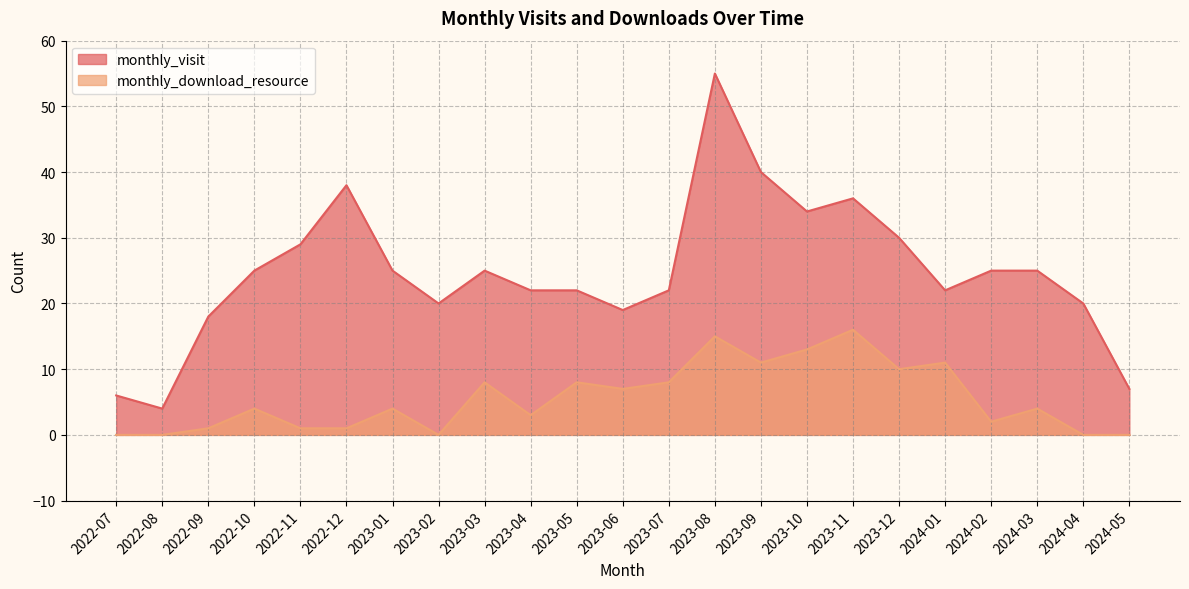

Which series has the widest spread of values?

monthly_visit